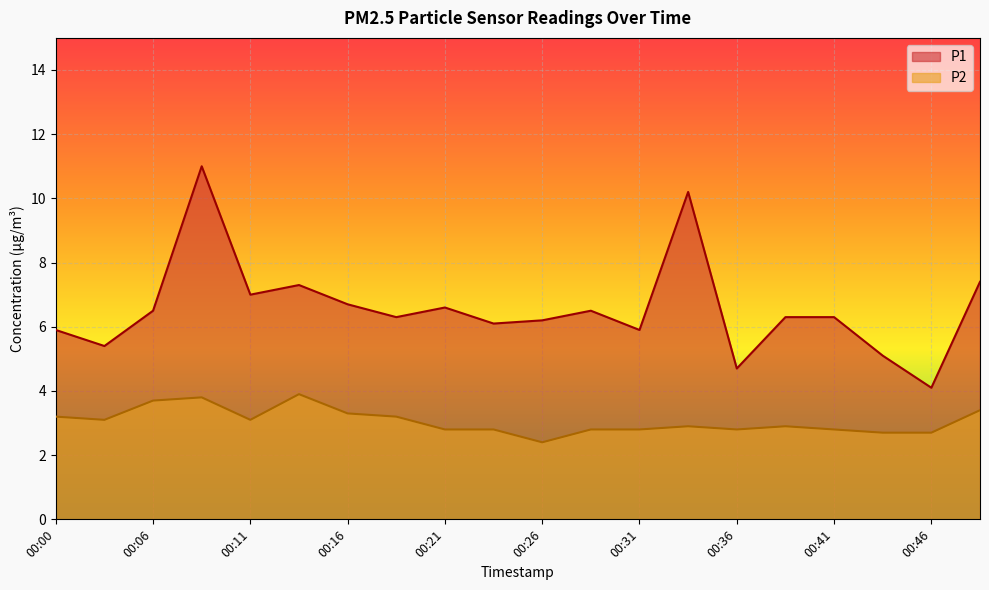

True or false: P1 has more than 0 points higher than both neighbors.

True